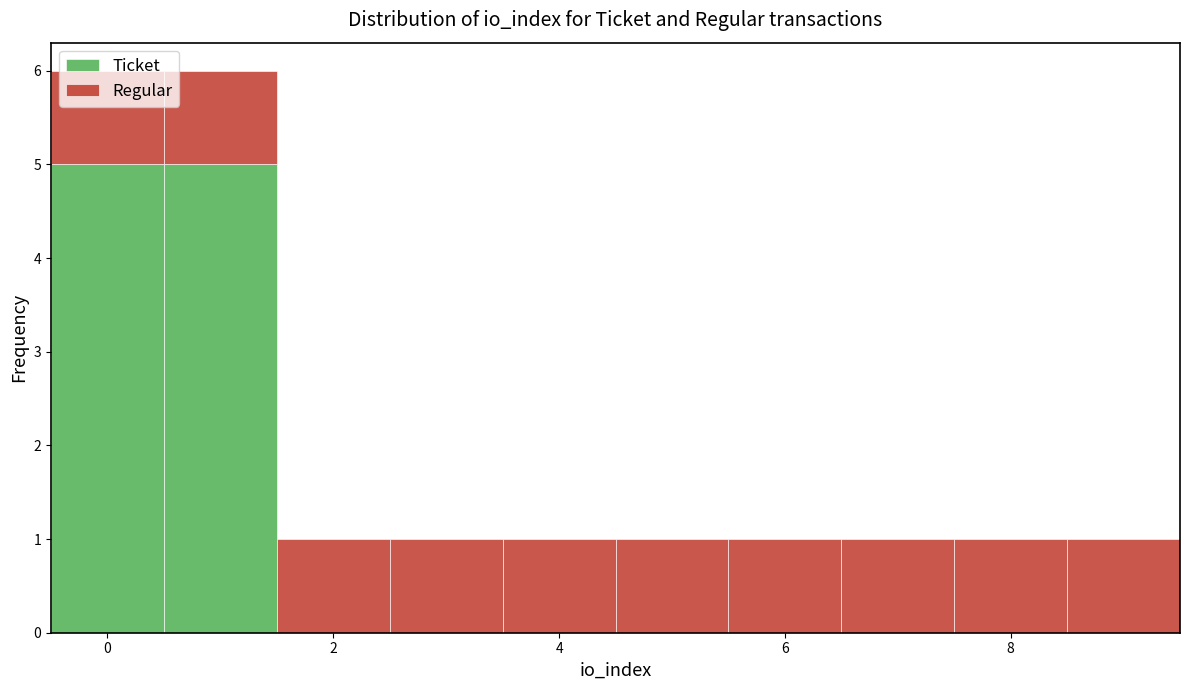

Reading left to right, list every stacked bar in this chart as the range it spans on the x-axis followed by its total height. Neither the bar edges nor the heights are printed on the chart, so give them approximately, as read against the axes.

-0.5 to 0.5: 6
0.5 to 1.5: 6
1.5 to 2.5: 1
2.5 to 3.5: 1
3.5 to 4.5: 1
4.5 to 5.5: 1
5.5 to 6.5: 1
6.5 to 7.5: 1
7.5 to 8.5: 1
8.5 to 9.5: 1